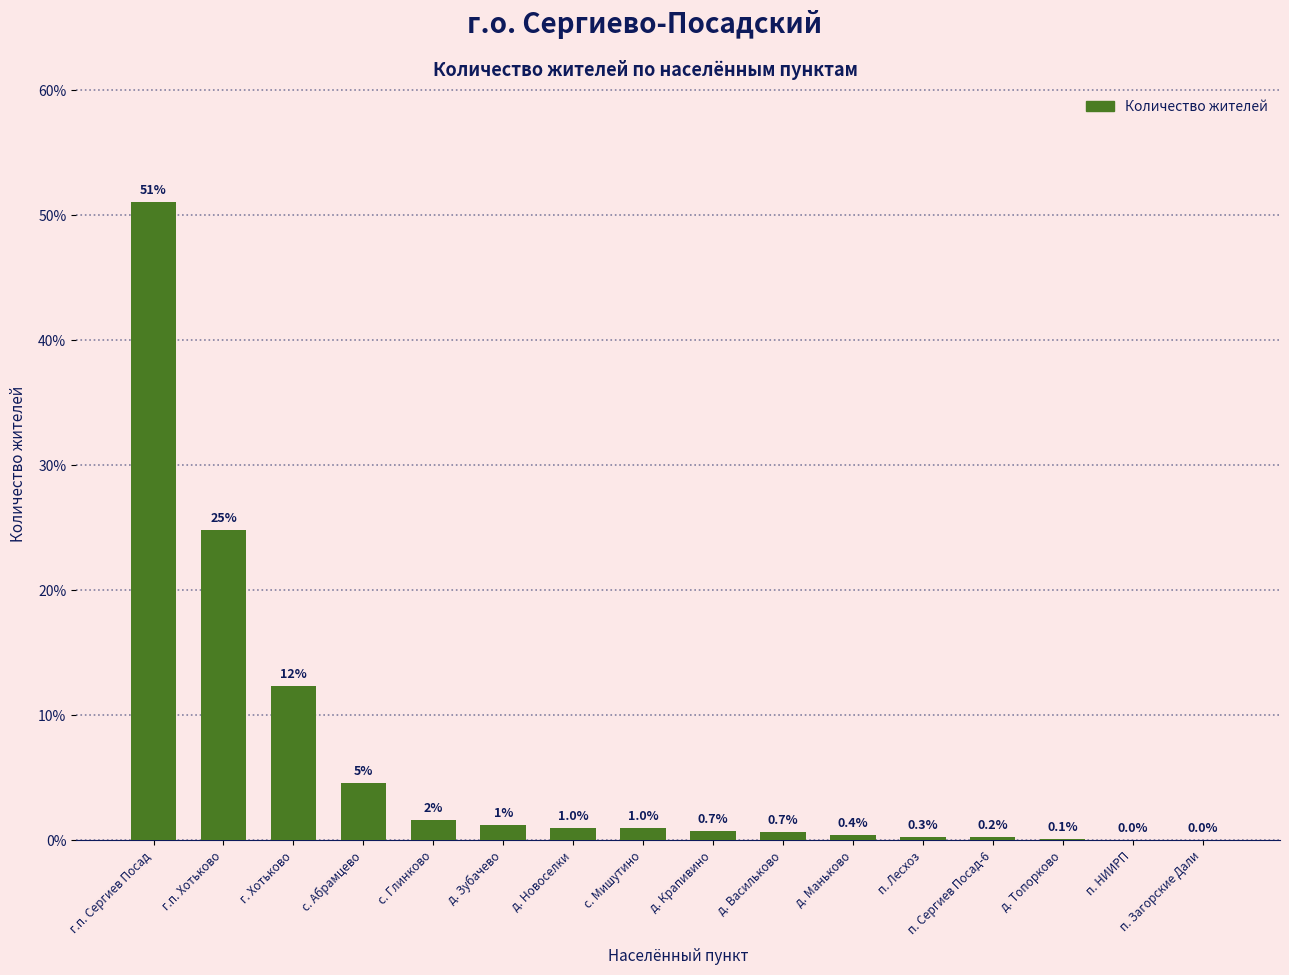

Approximately how many times larger is the value at д. Васильково compared to г. Хотьково?

0.1